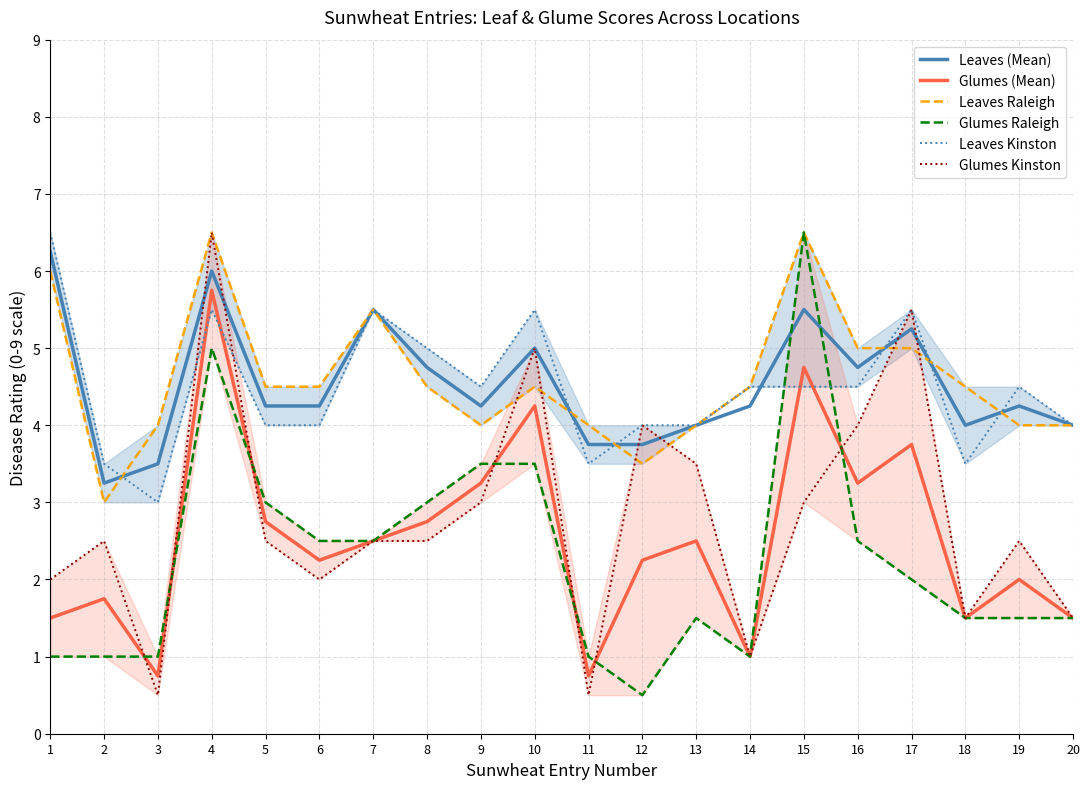

Reading right to left, extract all data points from this chart.

Leaves (Mean): 4.0	4.2	4.0	5.2	4.8	5.5	4.2	4.0	3.8	3.8	5.0	4.2	4.8	5.5	4.2	4.2	6.0	3.5	3.2	6.2
Glumes (Mean): 1.5	2.0	1.5	3.8	3.2	4.8	1.0	2.5	2.2	0.8	4.2	3.2	2.8	2.5	2.2	2.8	5.8	0.8	1.8	1.5
Leaves Raleigh: 4.0	4.0	4.5	5.0	5.0	6.5	4.5	4.0	3.5	4.0	4.5	4.0	4.5	5.5	4.5	4.5	6.5	4.0	3.0	6.0
Glumes Raleigh: 1.5	1.5	1.5	2.0	2.5	6.5	1.0	1.5	0.5	1.0	3.5	3.5	3.0	2.5	2.5	3.0	5.0	1.0	1.0	1.0
Leaves Kinston: 4.0	4.5	3.5	5.5	4.5	4.5	4.5	4.0	4.0	3.5	5.5	4.5	5.0	5.5	4.0	4.0	5.5	3.0	3.5	6.5
Glumes Kinston: 1.5	2.5	1.5	5.5	4.0	3.0	1.0	3.5	4.0	0.5	5.0	3.0	2.5	2.5	2.0	2.5	6.5	0.5	2.5	2.0